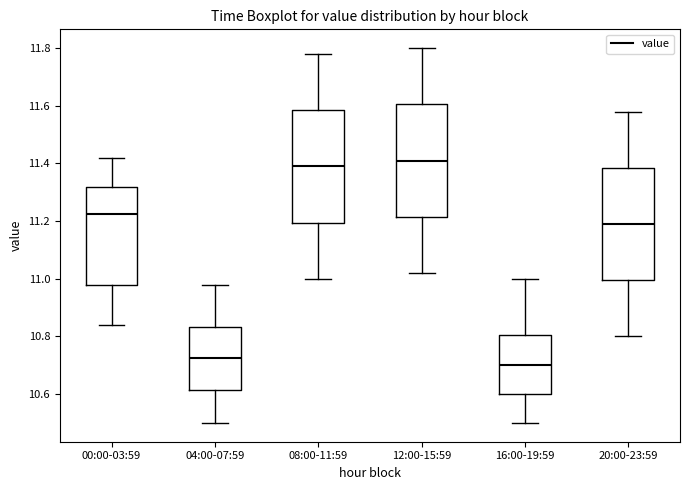

Which box has the lowest median line?

16:00-19:59